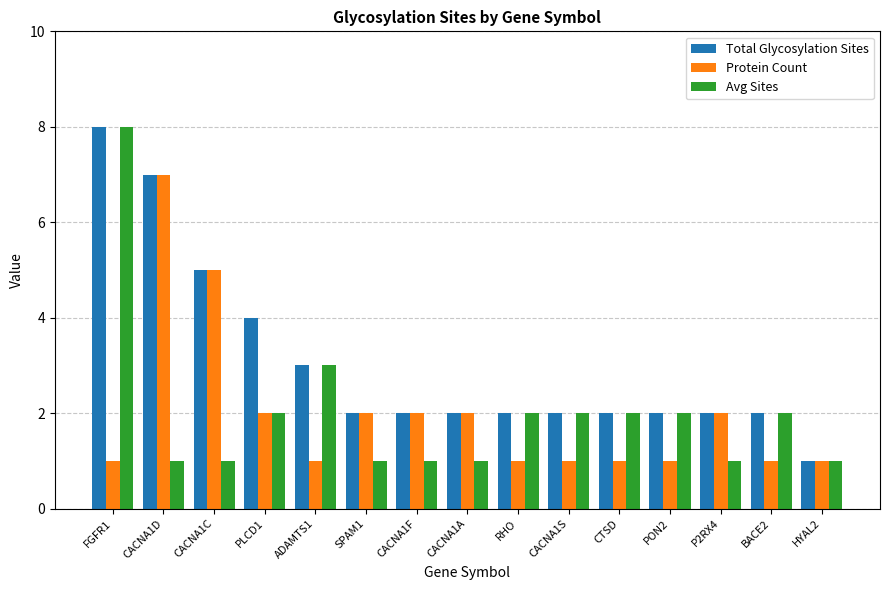

What is the difference between the highest and lowest values at BACE2?

1